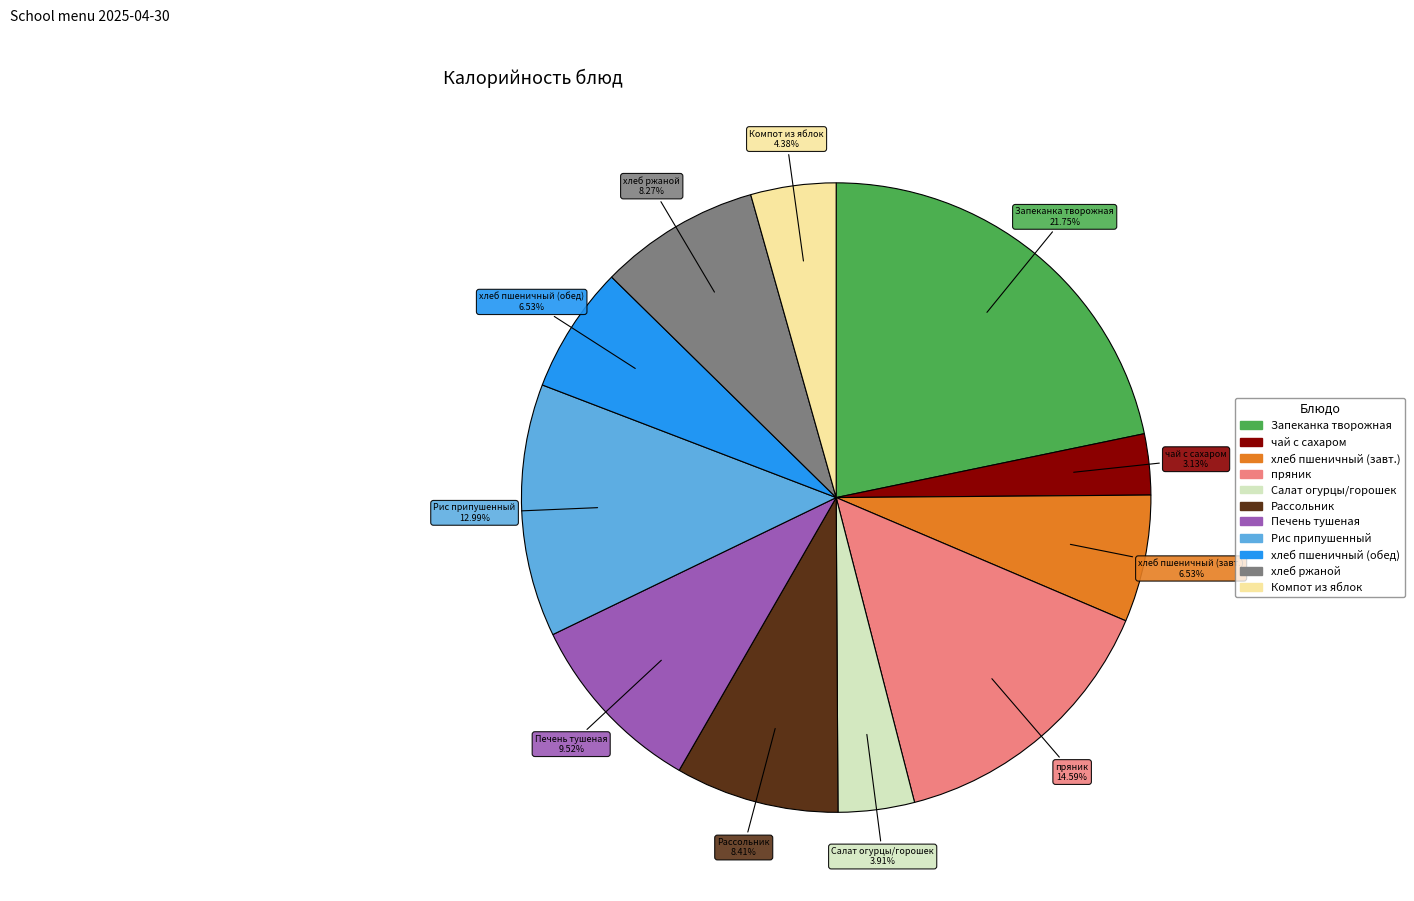

Does any single category account for the majority?

No